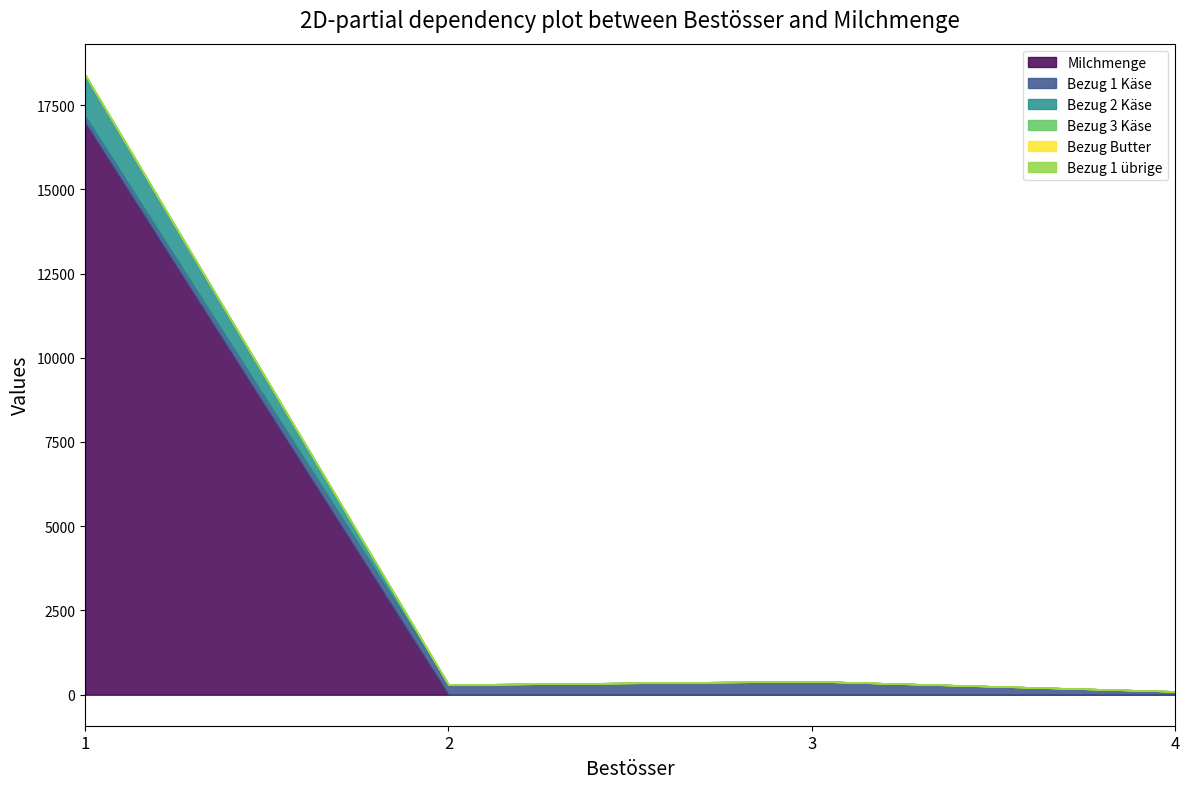

List the labels in order of Bezug Butter value, largest first.

1, 2, 3, 4